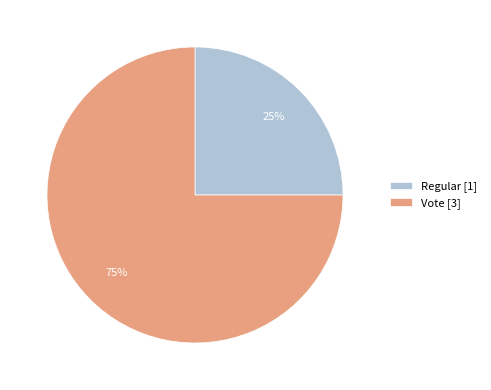

To the nearest percent, what portion does Vote represent?

75%